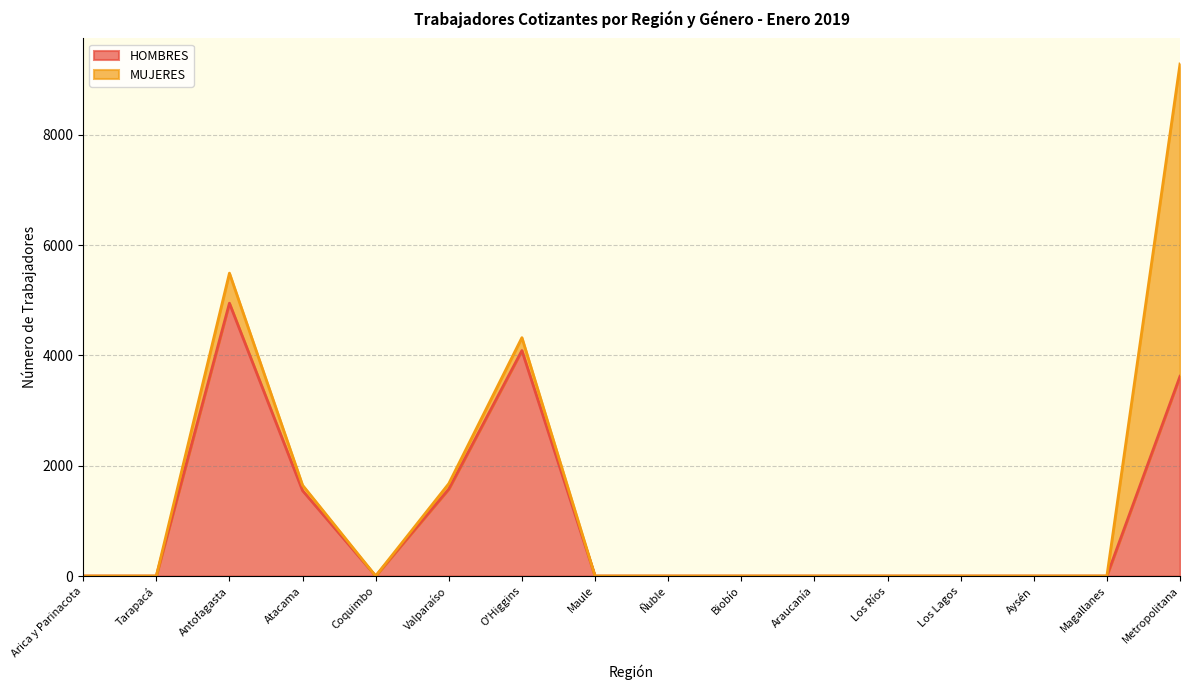

List the labels in order of value, largest first.

Antofagasta, O'Higgins, Metropolitana, Valparaíso, Atacama, Arica y Parinacota, Tarapacá, Coquimbo, Maule, Ñuble, Biobío, Araucanía, Los Ríos, Los Lagos, Aysén, Magallanes